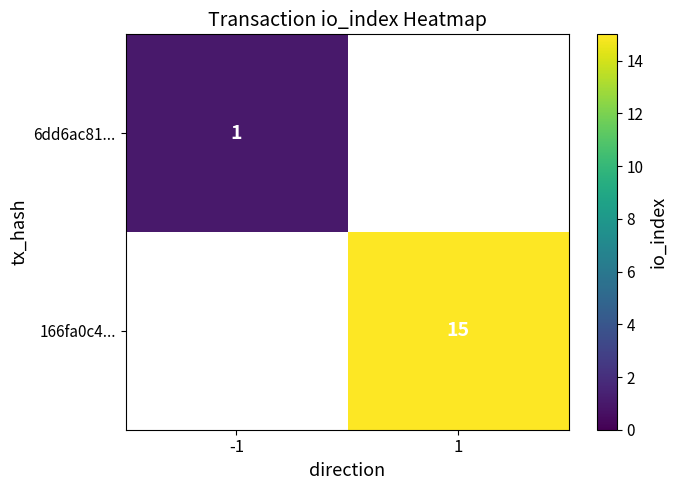

The value of 166fa0c4... at 1 is 6. True or false?

False